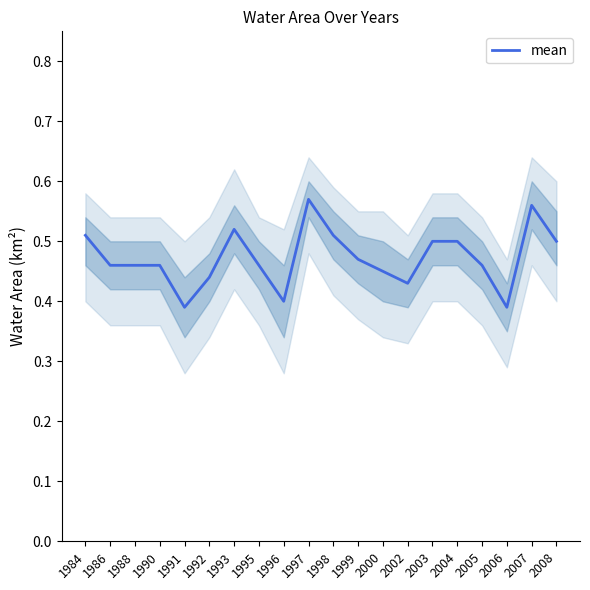

What is the value of the 20th point from the left?

0.5